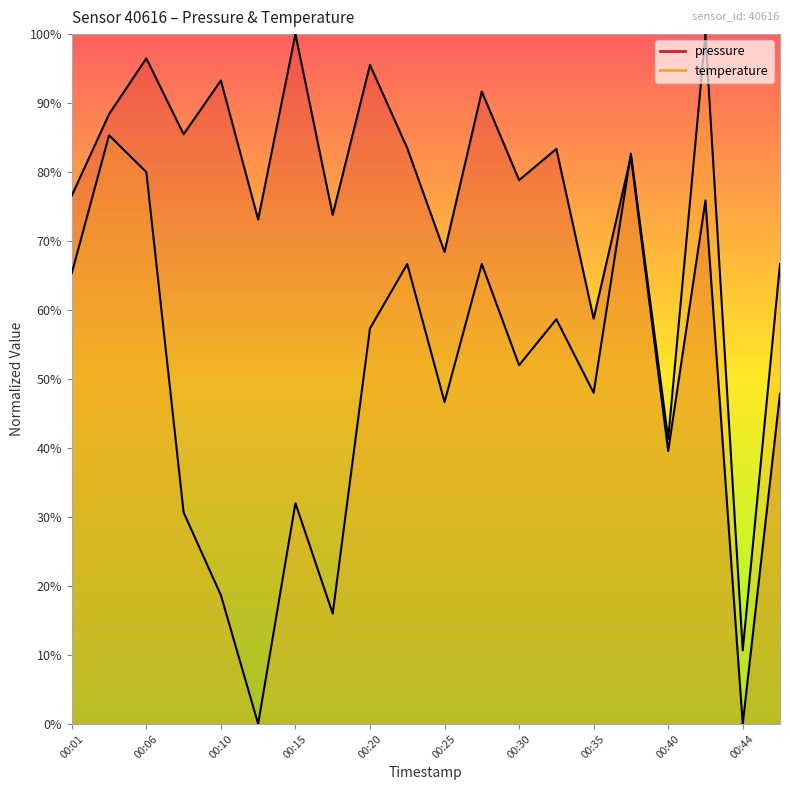

True or false: temperature has more than 1 points higher than both neighbors.

True